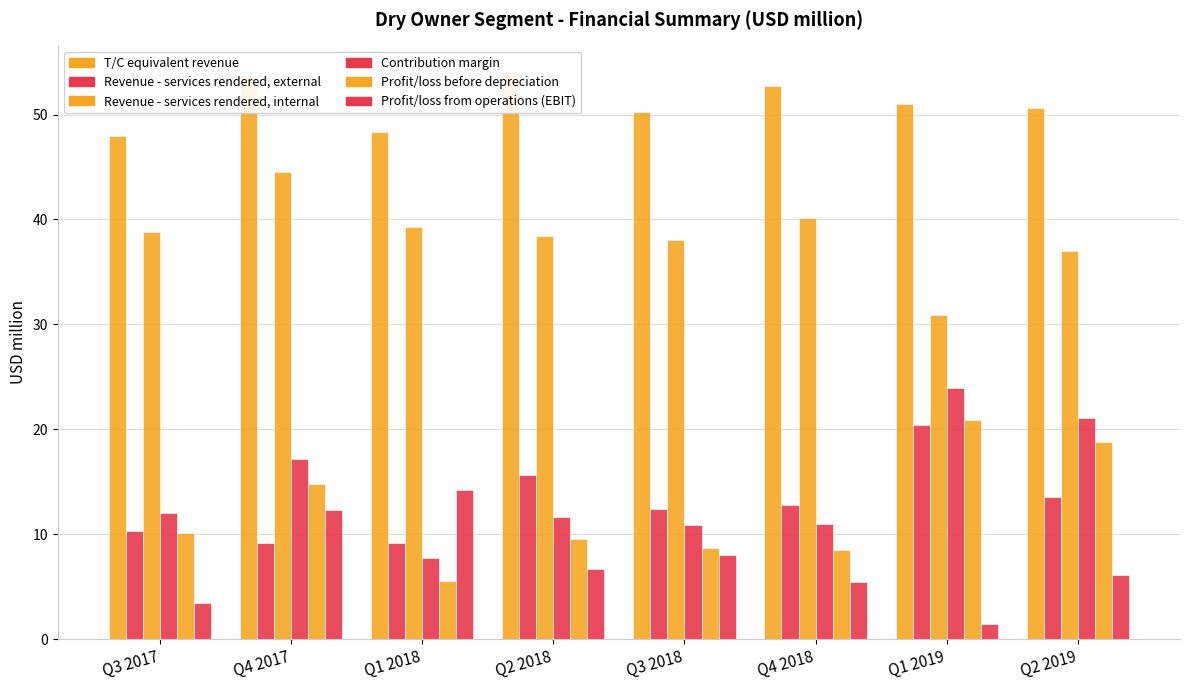

What is the value of the T/C equivalent revenue bar at the 8th from the left?

50.6